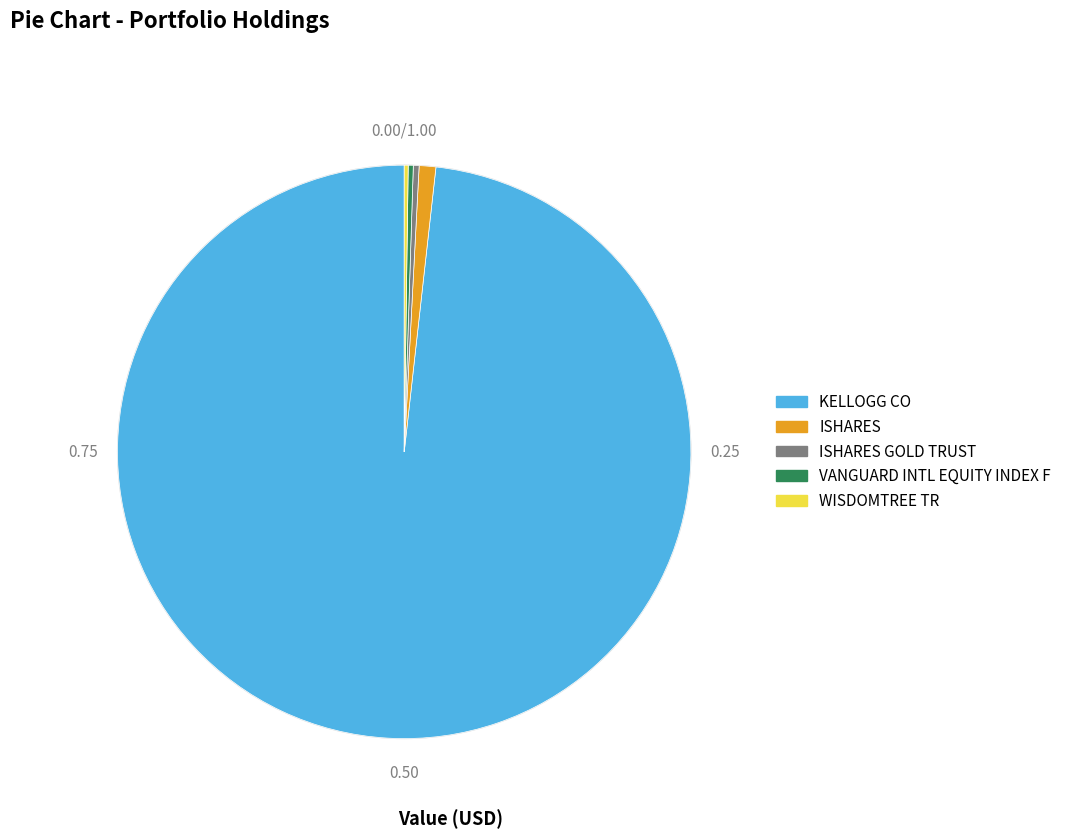

Does VANGUARD INTL EQUITY INDEX F account for over 50% of the chart?

No